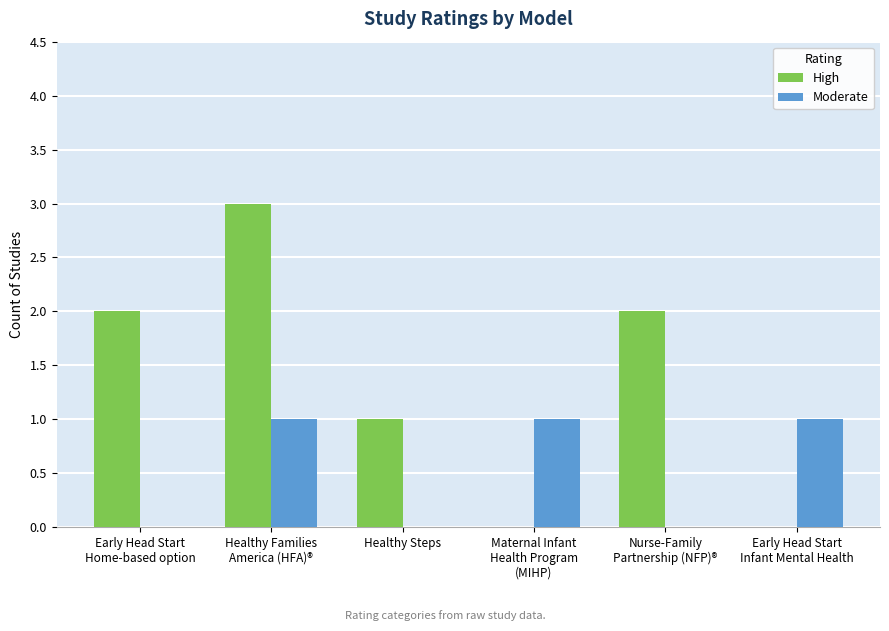

What is the maximum value for High?

3